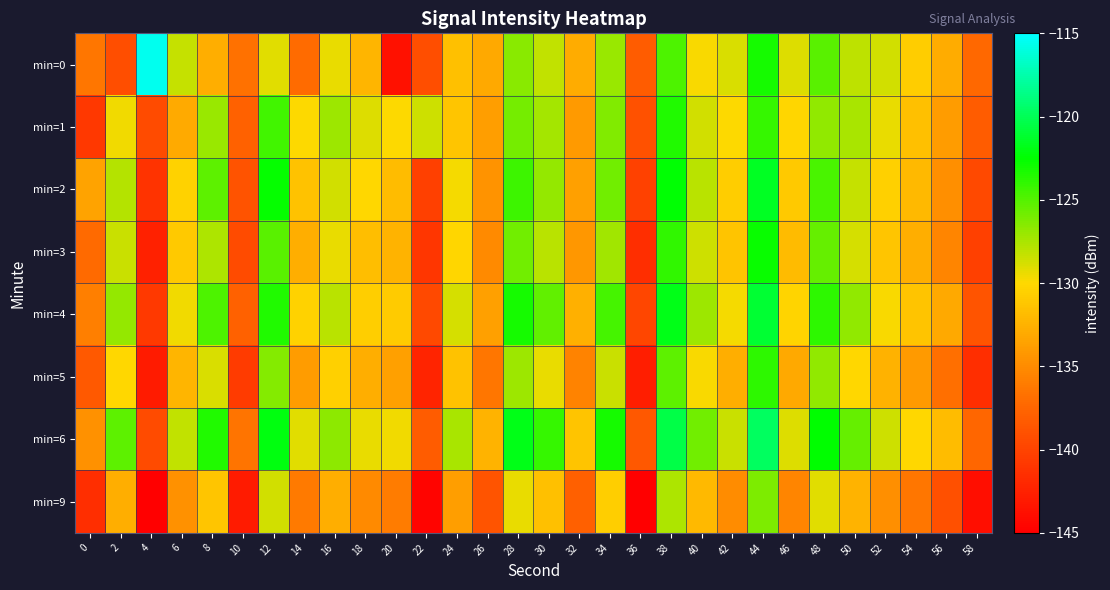

Reading left to right, what are all the values shown in this chart?

min=0: 0=-136.4	2=-139.2	4=-115.5	6=-128.3	8=-132.7	10=-136.8	12=-129.2	14=-137.0	16=-129.4	18=-132.3	20=-143.6	22=-139.3	24=-131.6	26=-133.2	28=-126.6	30=-128.1	32=-132.8	34=-127.0	36=-138.2	38=-124.8	40=-129.9	42=-128.8	44=-123.1	46=-129.0	48=-125.2	50=-128.1	52=-128.6	54=-130.7	56=-132.9	58=-137.3
min=1: 0=-140.8	2=-129.6	4=-139.4	6=-132.9	8=-127.0	10=-137.7	12=-124.5	14=-130.0	16=-127.1	18=-129.0	20=-130.0	22=-128.5	24=-131.2	26=-133.8	28=-125.9	30=-127.4	32=-134.1	34=-126.3	36=-139.0	38=-123.5	40=-128.7	42=-129.9	44=-124.1	46=-130.2	48=-126.8	50=-127.5	52=-129.3	54=-131.6	56=-133.9	58=-138.2
min=2: 0=-133.5	2=-127.8	4=-141.2	6=-130.4	8=-125.3	10=-138.9	12=-122.7	14=-131.5	16=-128.6	18=-130.1	20=-131.8	22=-140.2	24=-129.7	26=-134.5	28=-124.3	30=-126.9	32=-133.7	34=-125.8	36=-140.1	38=-122.4	40=-127.9	42=-130.8	44=-121.5	46=-131.0	48=-124.7	50=-128.3	52=-130.5	54=-132.1	56=-134.8	58=-139.6
min=3: 0=-137.2	2=-128.4	4=-142.5	6=-131.0	8=-127.6	10=-139.4	12=-125.1	14=-132.8	16=-129.3	18=-131.7	20=-132.4	22=-141.0	24=-130.2	26=-135.1	28=-125.8	30=-128.0	32=-134.3	34=-127.2	36=-141.5	38=-124.0	40=-128.5	42=-131.4	44=-122.8	46=-131.9	48=-125.5	50=-128.8	52=-131.2	54=-132.8	56=-135.5	58=-140.3
min=4: 0=-135.8	2=-126.9	4=-140.7	6=-129.6	8=-124.8	10=-137.8	12=-123.5	14=-130.4	16=-127.9	18=-130.6	20=-130.9	22=-139.5	24=-128.8	26=-133.7	28=-123.2	30=-125.4	32=-132.6	34=-124.5	36=-139.8	38=-121.8	40=-127.1	42=-129.7	44=-121.0	46=-130.3	48=-123.9	50=-126.8	52=-129.8	54=-131.4	56=-133.1	58=-138.7
min=5: 0=-138.4	2=-130.1	4=-143.0	6=-132.3	8=-128.9	10=-140.6	12=-126.4	14=-133.9	16=-130.5	18=-132.8	20=-133.7	22=-142.3	24=-131.5	26=-136.4	28=-127.1	30=-129.3	32=-135.6	34=-128.4	36=-142.7	38=-125.3	40=-129.8	42=-132.7	44=-123.9	46=-133.1	48=-126.8	50=-130.1	52=-132.5	54=-134.1	56=-136.8	58=-141.6
min=6: 0=-134.6	2=-125.3	4=-139.4	6=-128.2	8=-123.5	10=-136.5	12=-122.1	14=-129.1	16=-126.7	18=-129.3	20=-129.6	22=-138.2	24=-127.5	26=-132.4	28=-121.9	30=-124.1	32=-131.3	34=-123.2	36=-138.5	38=-120.5	40=-125.8	42=-128.4	44=-119.7	46=-129.0	48=-122.6	50=-125.5	52=-128.5	54=-130.1	56=-131.8	58=-137.4
min=9: 0=-141.5	2=-132.8	4=-145.2	6=-134.6	8=-131.2	10=-142.9	12=-128.7	14=-136.2	16=-132.8	18=-135.1	20=-136.0	22=-144.6	24=-133.8	26=-138.7	28=-129.4	30=-131.6	32=-137.9	34=-130.7	36=-145.0	38=-127.6	40=-132.1	42=-135.0	44=-126.2	46=-135.4	48=-129.1	50=-132.4	52=-134.8	54=-136.4	56=-139.1	58=-143.9